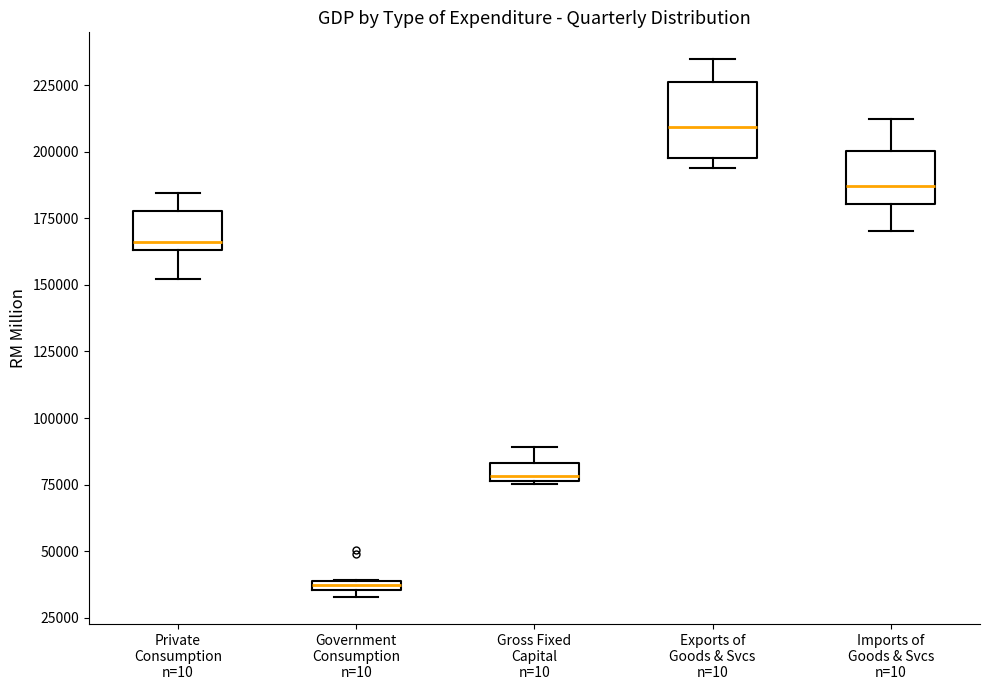

Which box is the tallest, from its lower edge to its upper edge?

Exports of Goods & Svcs n=10